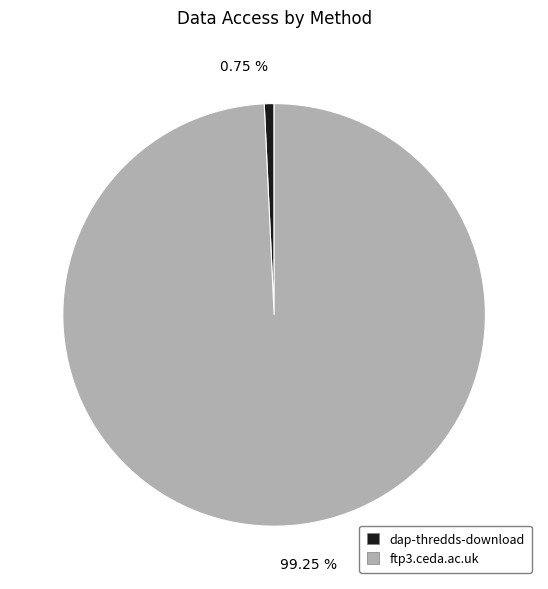

Count the number of slices in the pie.

2